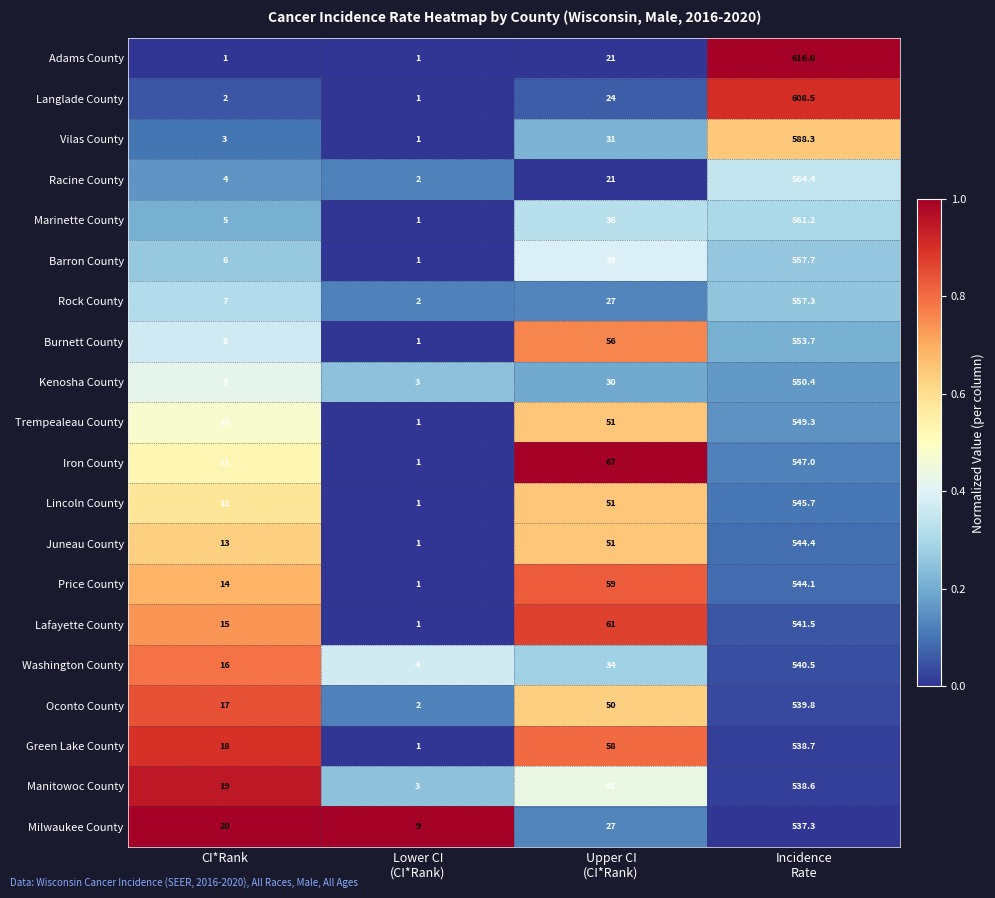

Which series has the widest spread of values?

Adams County